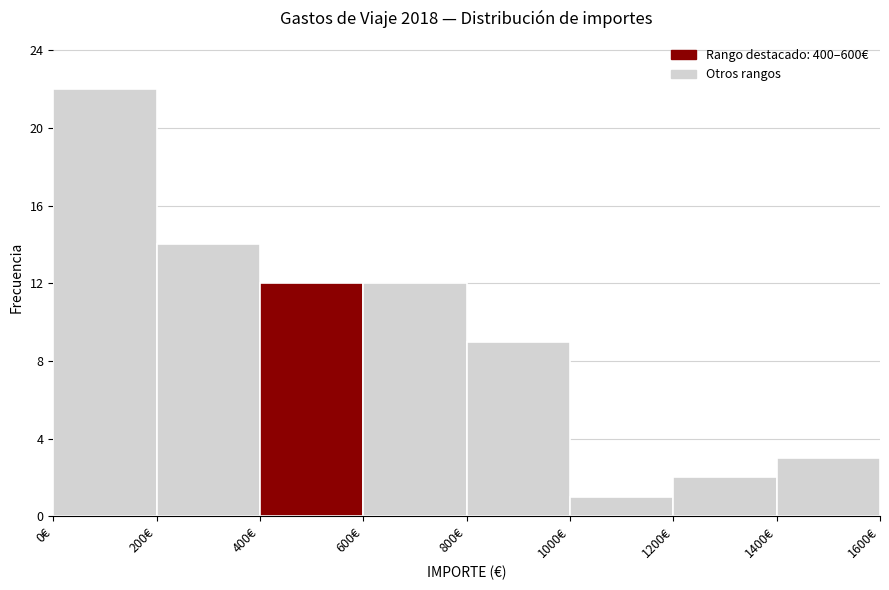

How tall is the bar that spans 1200 to 1400 on the x-axis? The values are not printed on the chart, so give them approximately, as read against the axis.

2